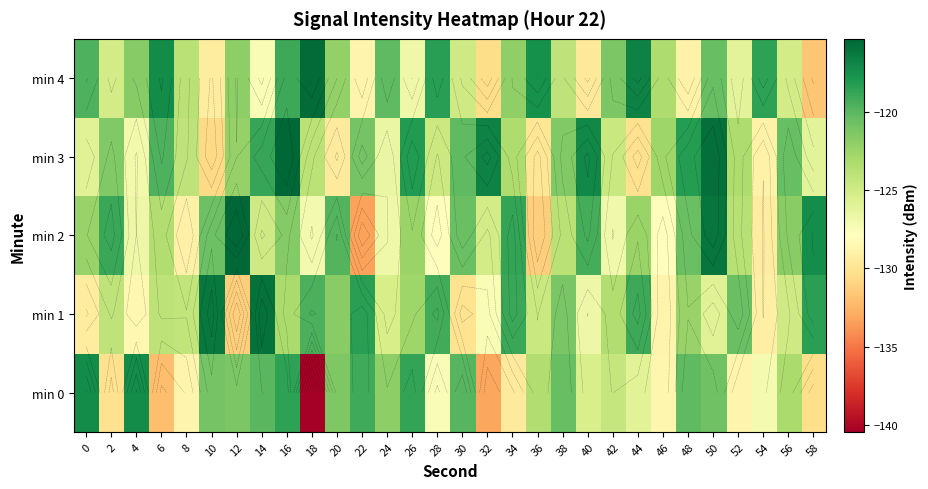

The min 1 series shows -125.3 at 24. True or false?

True